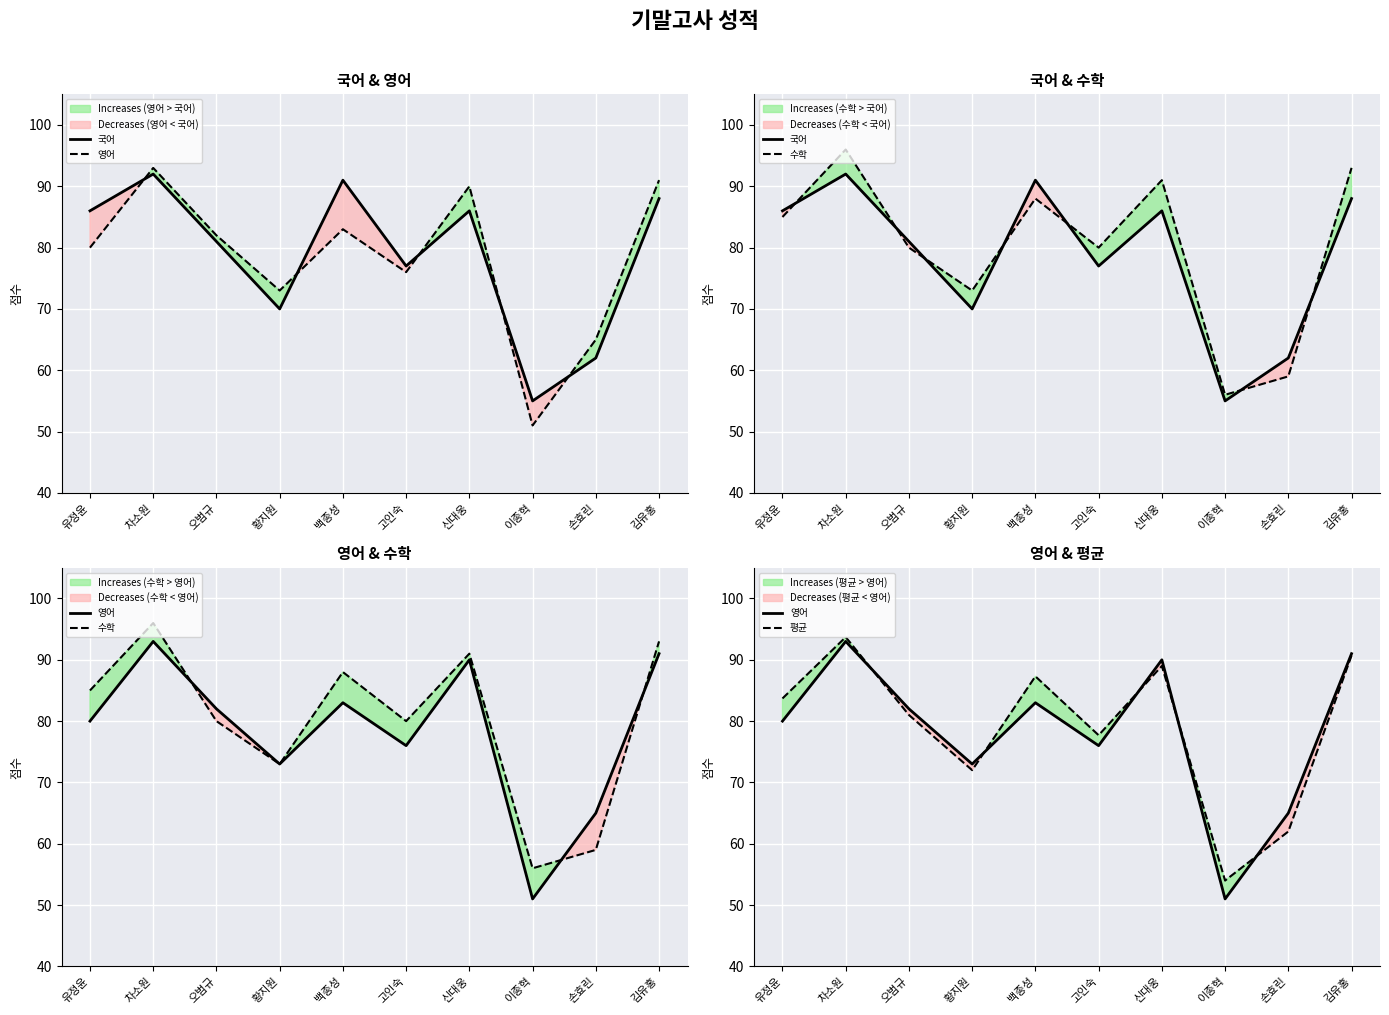

True or false: 평균 has more than 1 points higher than both neighbors.

True